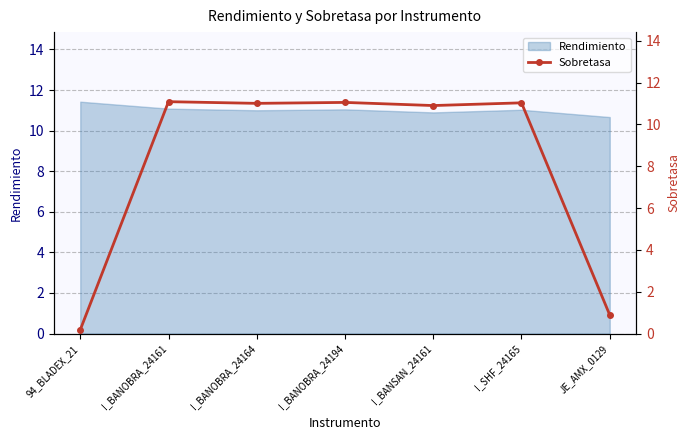

Where is the first local minimum?

I_BANOBRA_24164